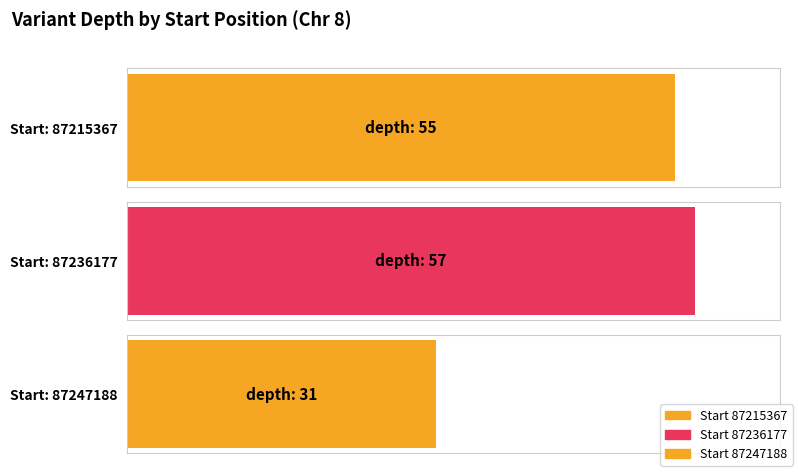

What is the difference between the values at 87215367 and 87247188?

24